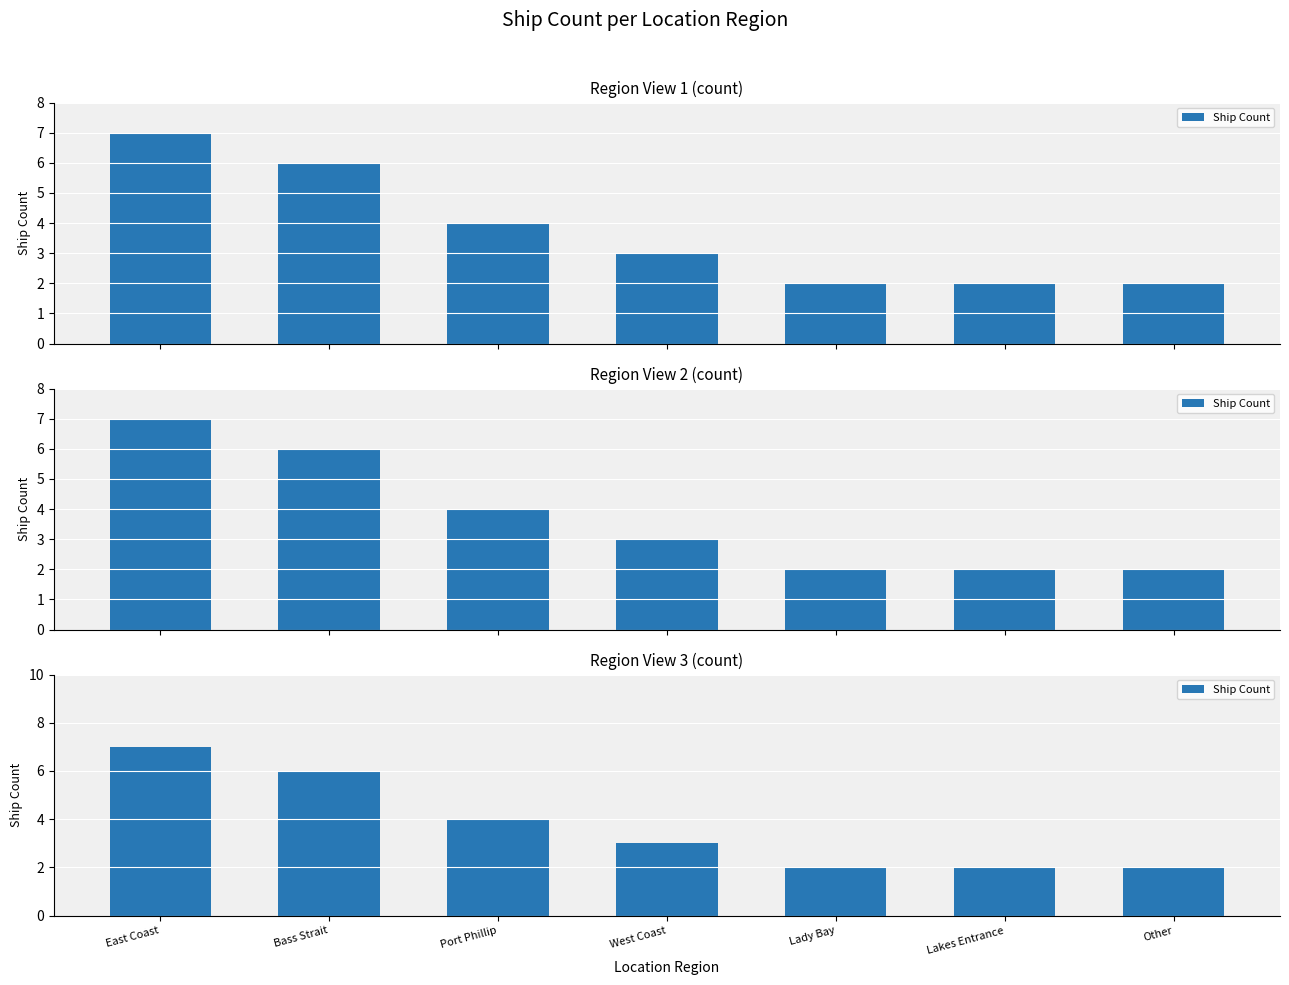

How many distinct data groups are displayed?

1